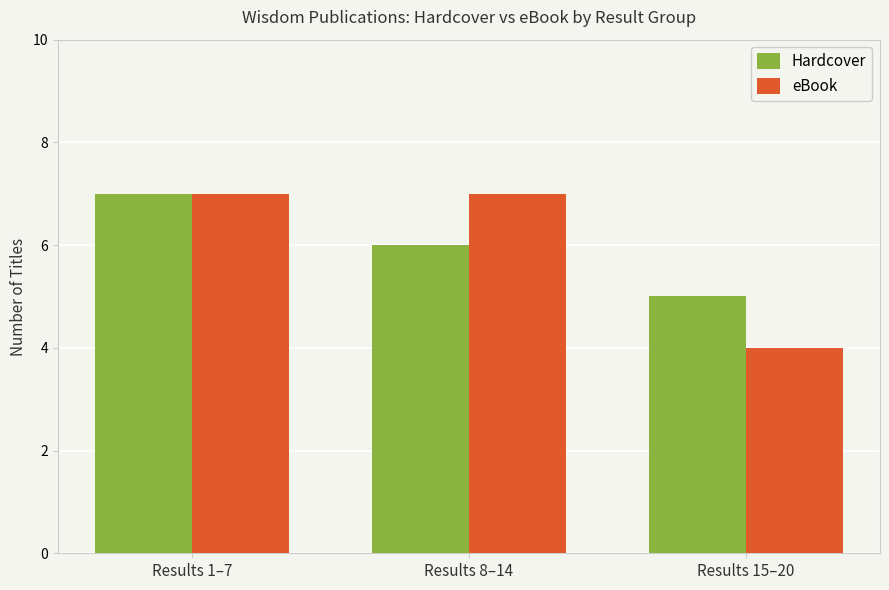

What is the average value of the Hardcover series?

6